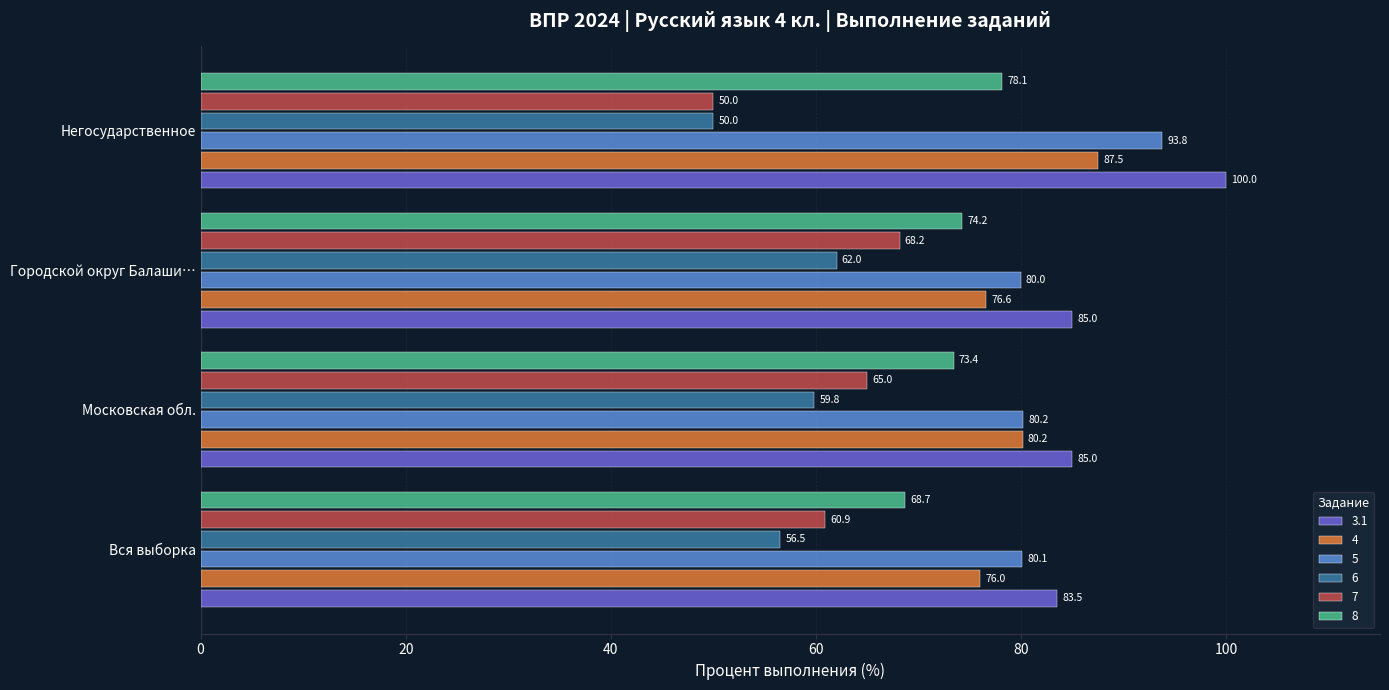

Which series has the largest total across all categories?

3.1